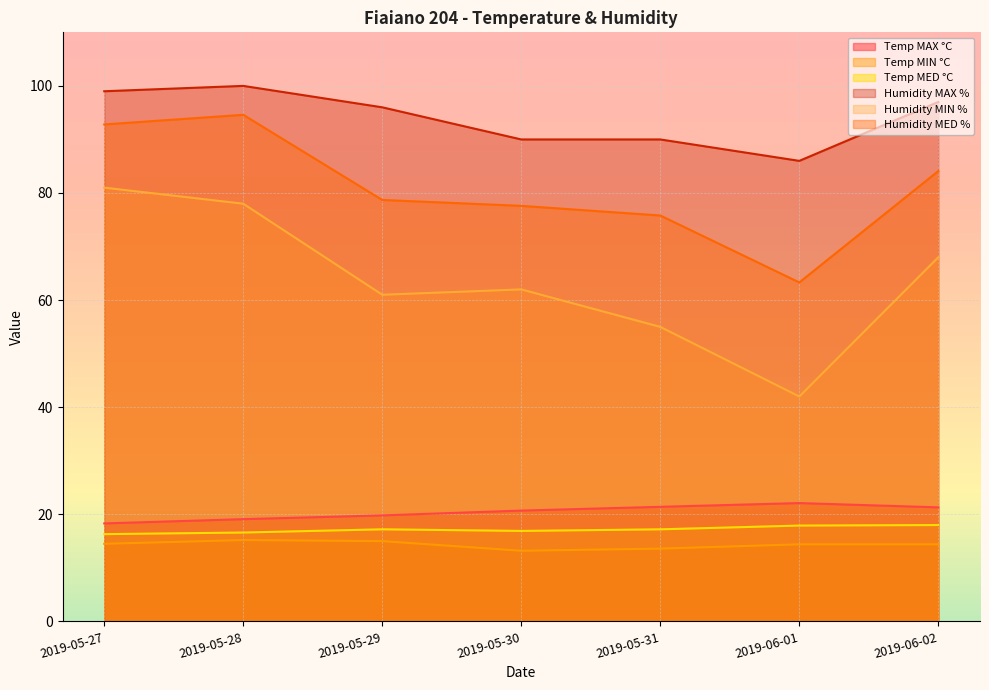

Is it true that Humidity MED % equals 63.3 at 2019-06-01?

True